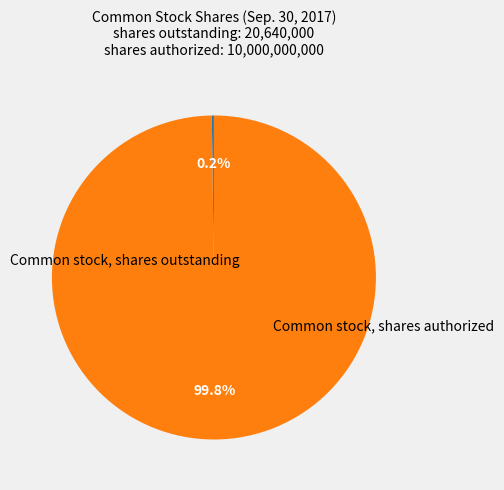

What percentage is NOT represented by Common stock, shares outstanding?

99.8%